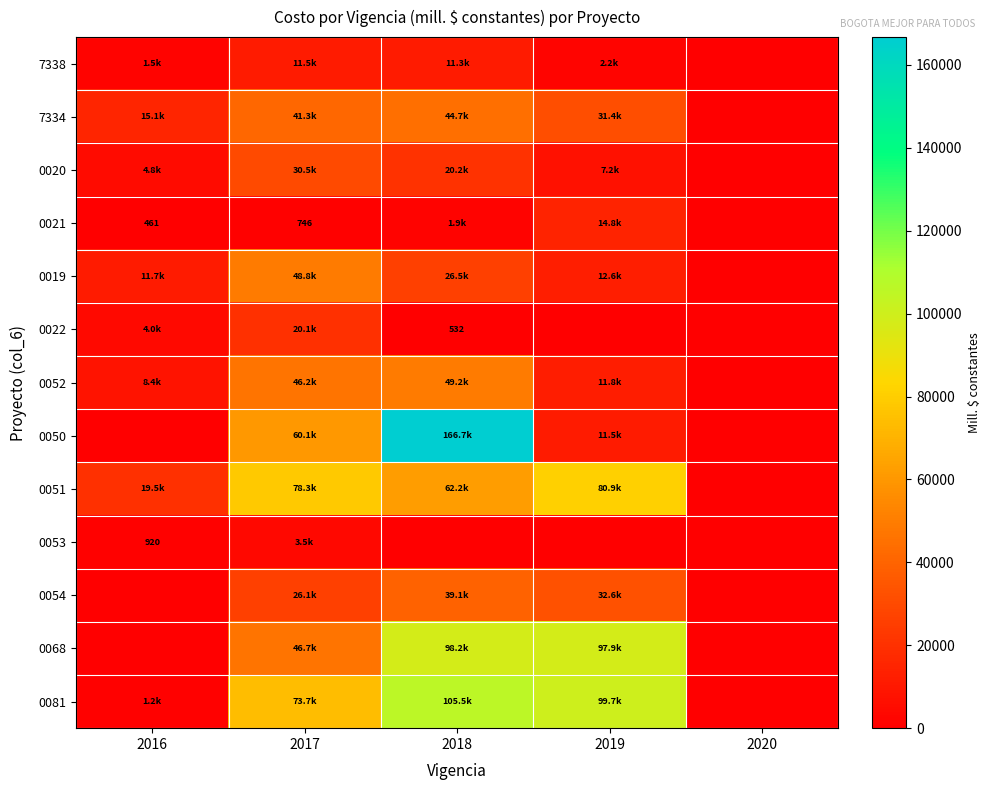

Which series has the largest range (max minus min)?

0050